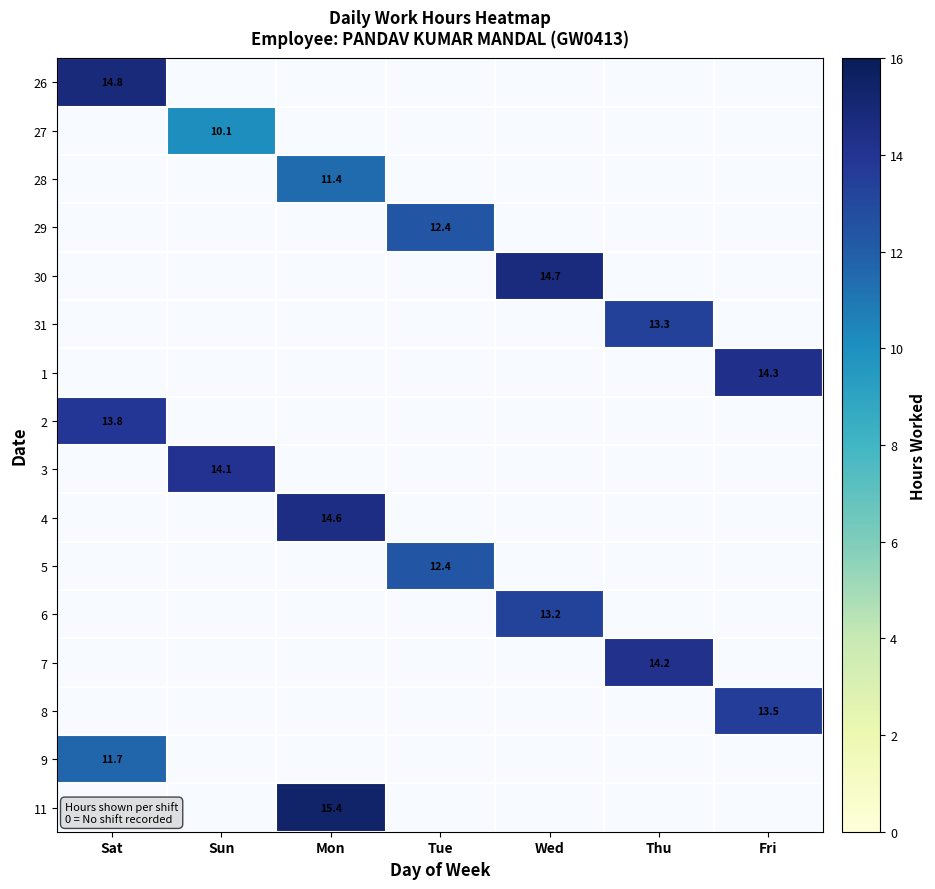

Rank the categories by 6 value from lowest to highest.

Sat, Sun, Mon, Tue, Thu, Fri, Wed